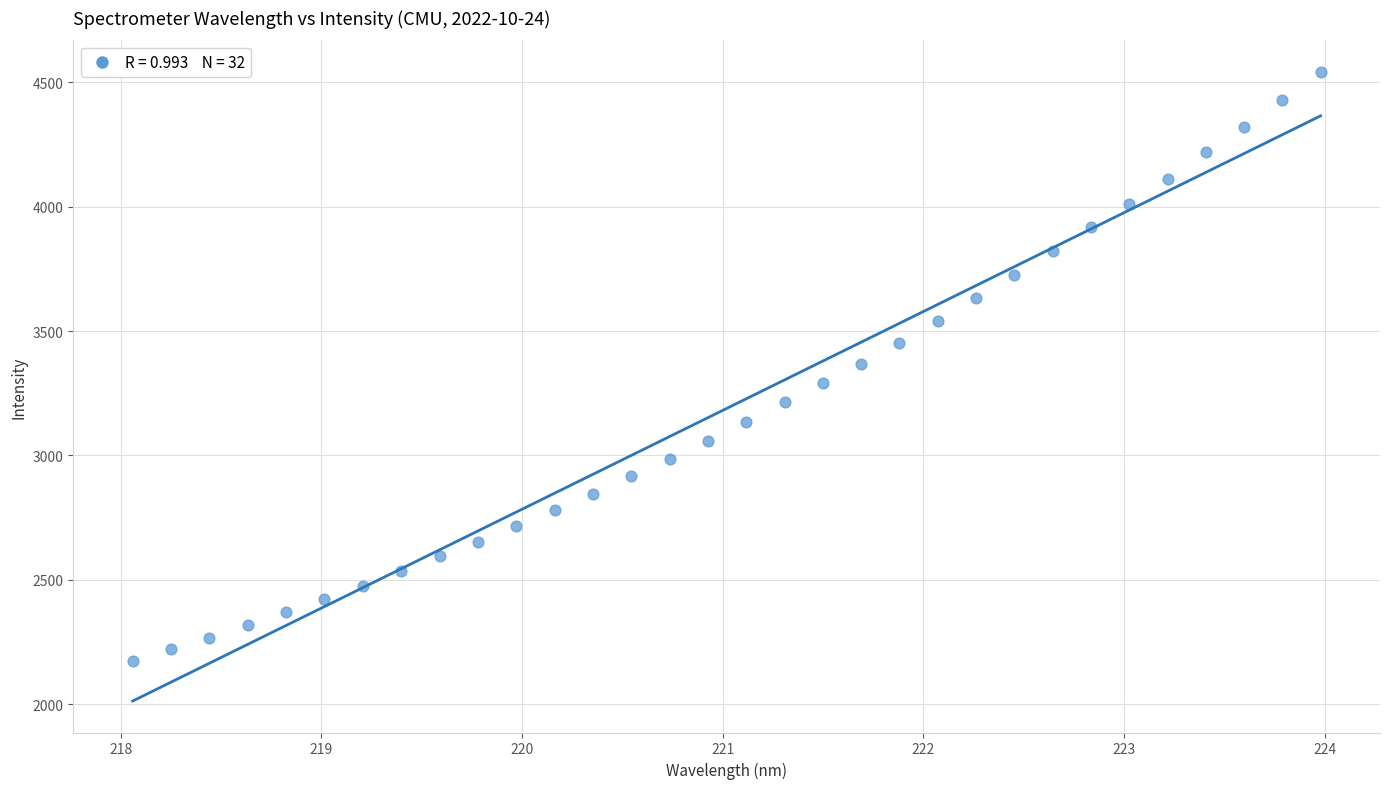

What is the range of Y values (max minus min)?

2367.0